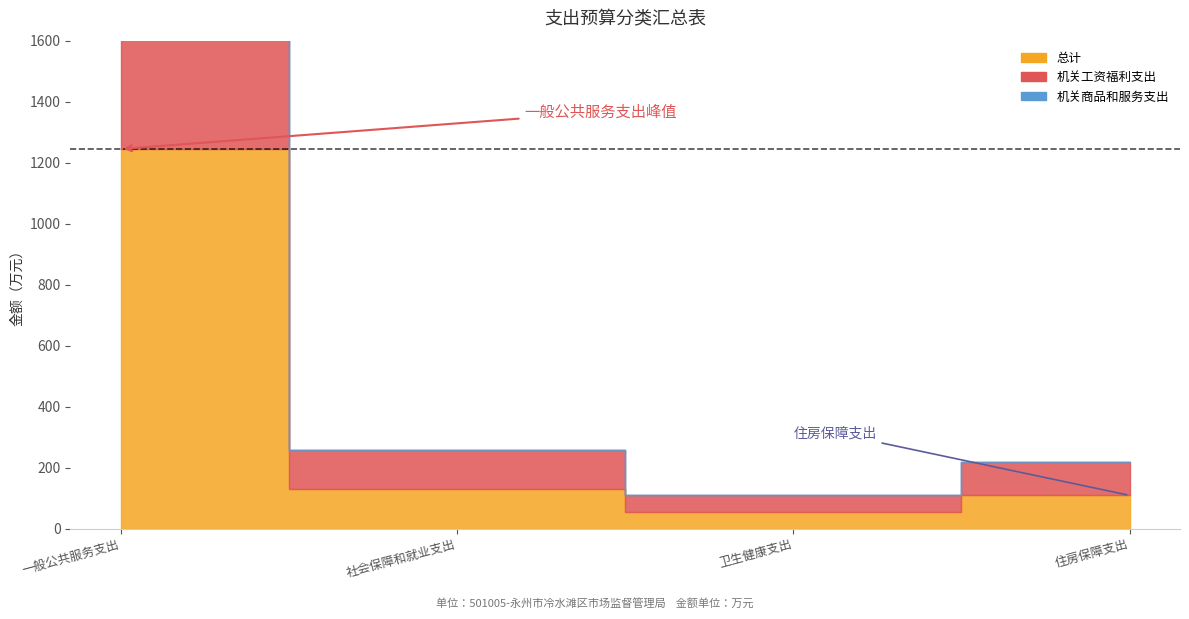

The value of 总计 at 社会保障和就业支出 is 128.8. True or false?

True